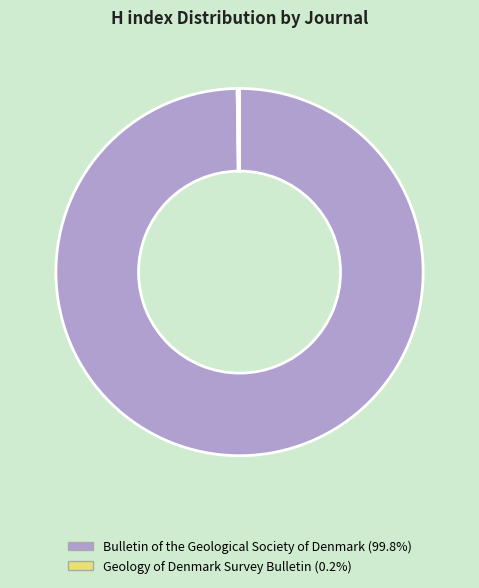

What is the largest slice in the pie chart?

Bulletin of the Geological Society of Denmark